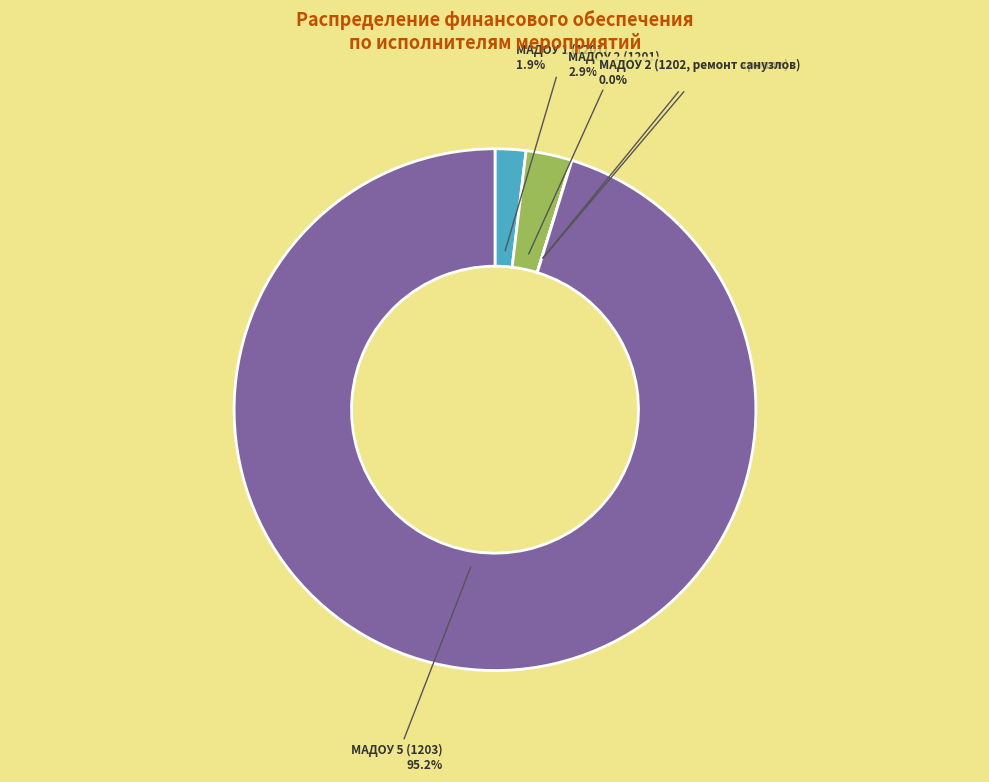

True or false: МАДОУ 5 (1203) accounts for 95% of the total.

True